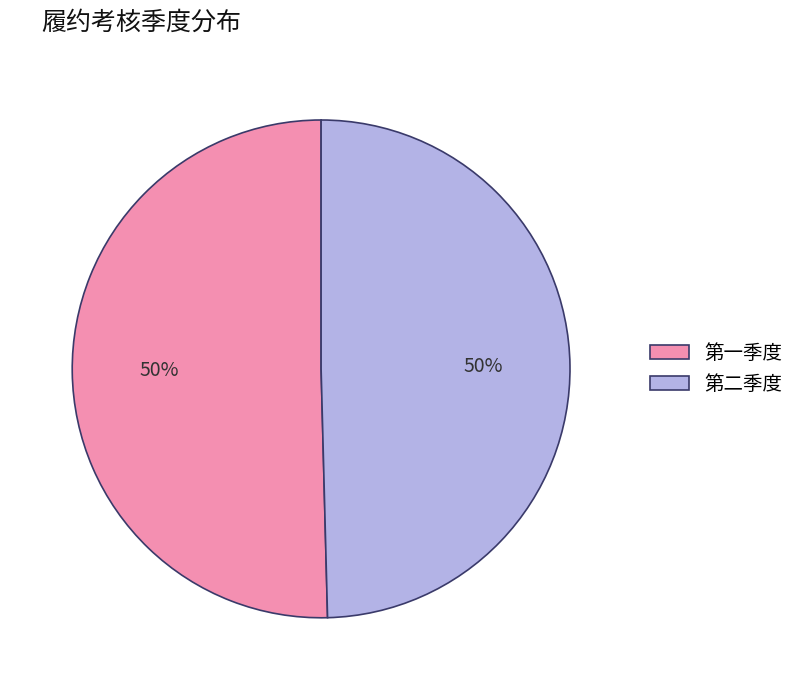

Do 第二季度 and 第一季度 together represent more than half of the pie?

Yes